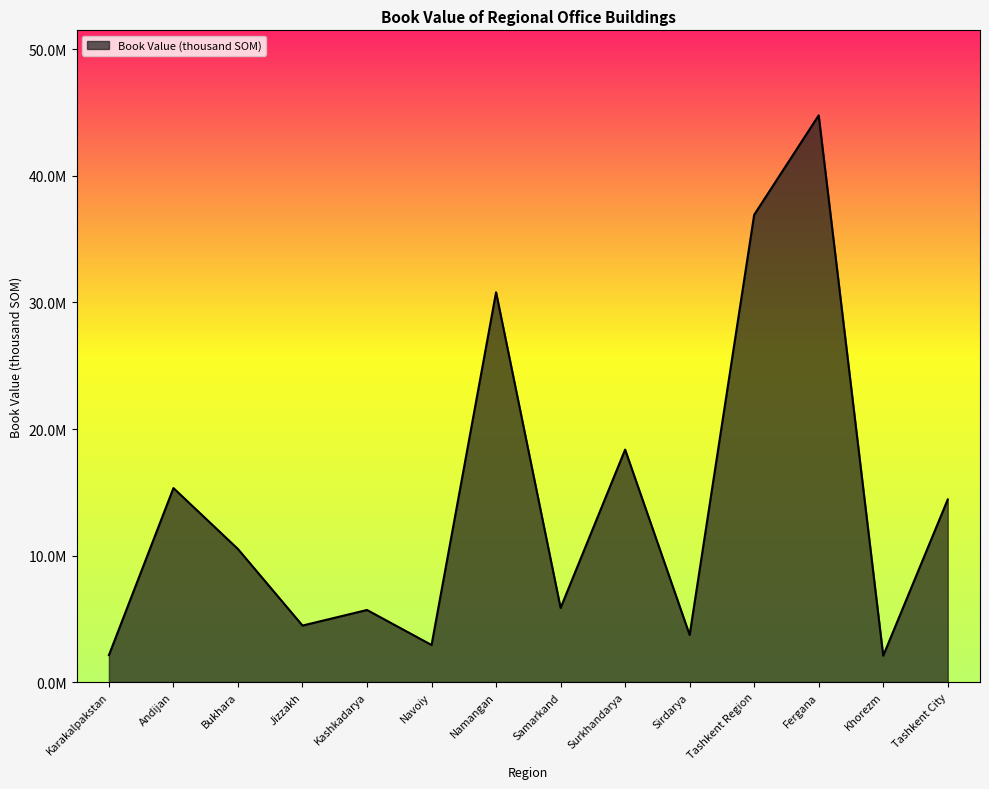

What is the difference between the values at Kashkadarya and Fergana?

39096289.2